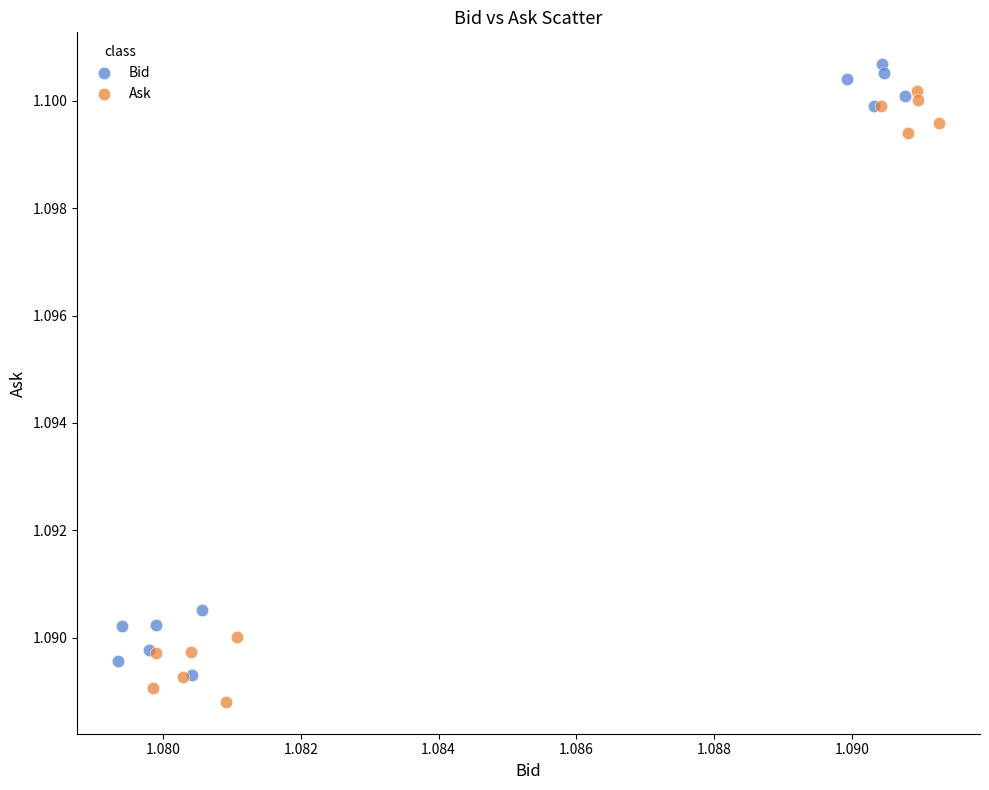

What are all the series names shown in the legend?

Bid, Ask